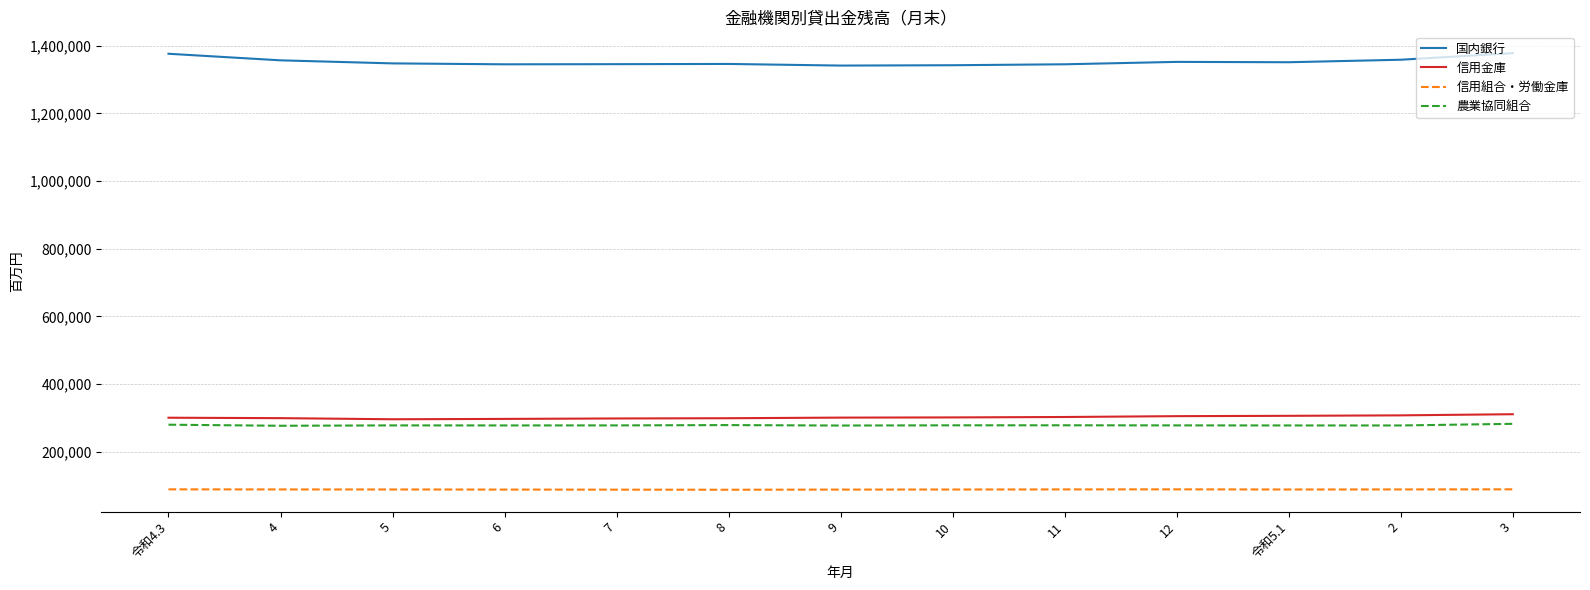

True or false: 信用金庫 and 国内銀行 cross at least once.

False